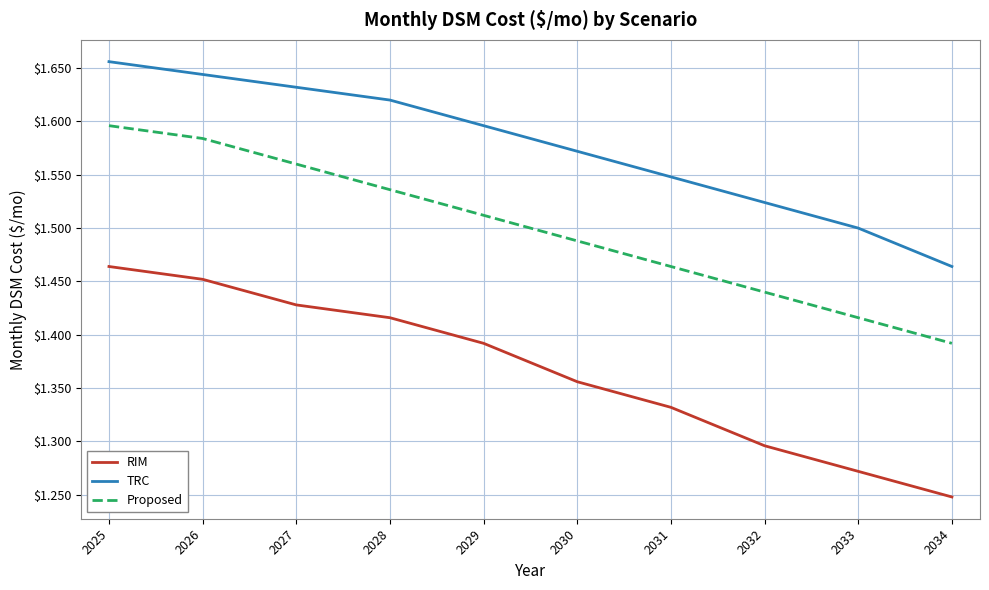

Rank the categories by RIM value from highest to lowest.

2025, 2026, 2027, 2028, 2029, 2030, 2031, 2032, 2033, 2034